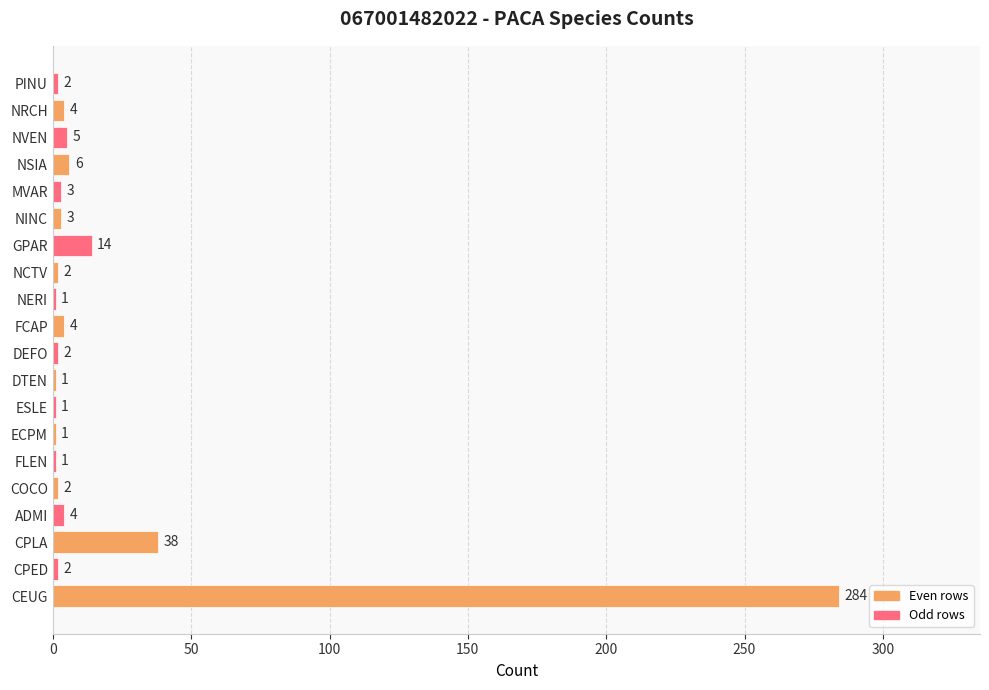

What is the maximum value shown in the chart?

284